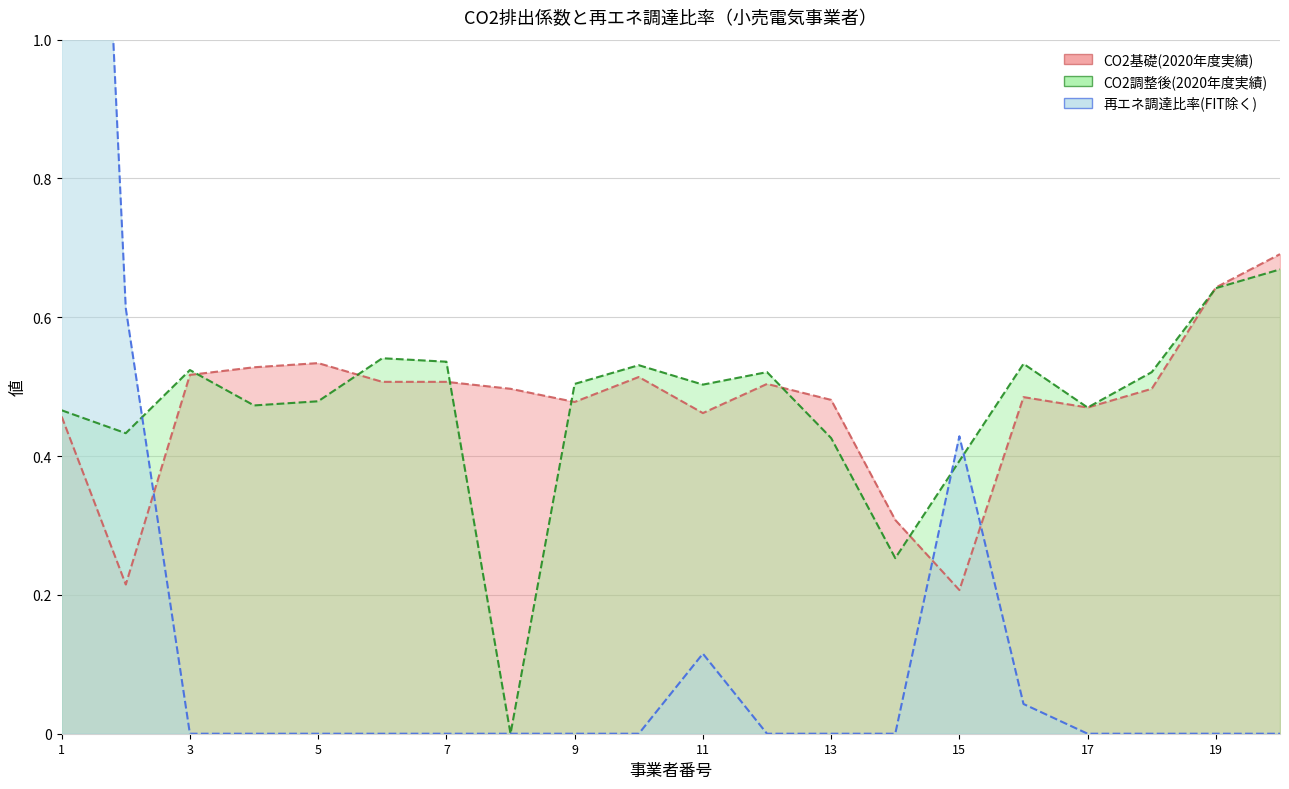

Where is the first local minimum for CO2基礎(2020年度実績)?

2